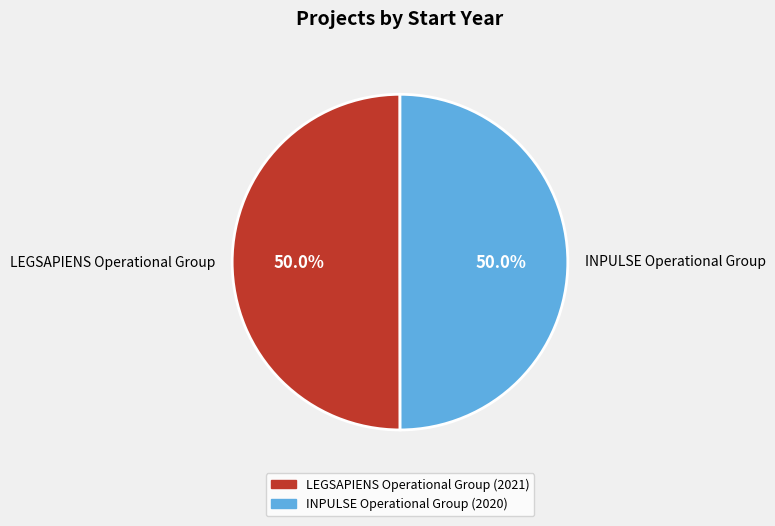

How many segments does this pie chart have?

2